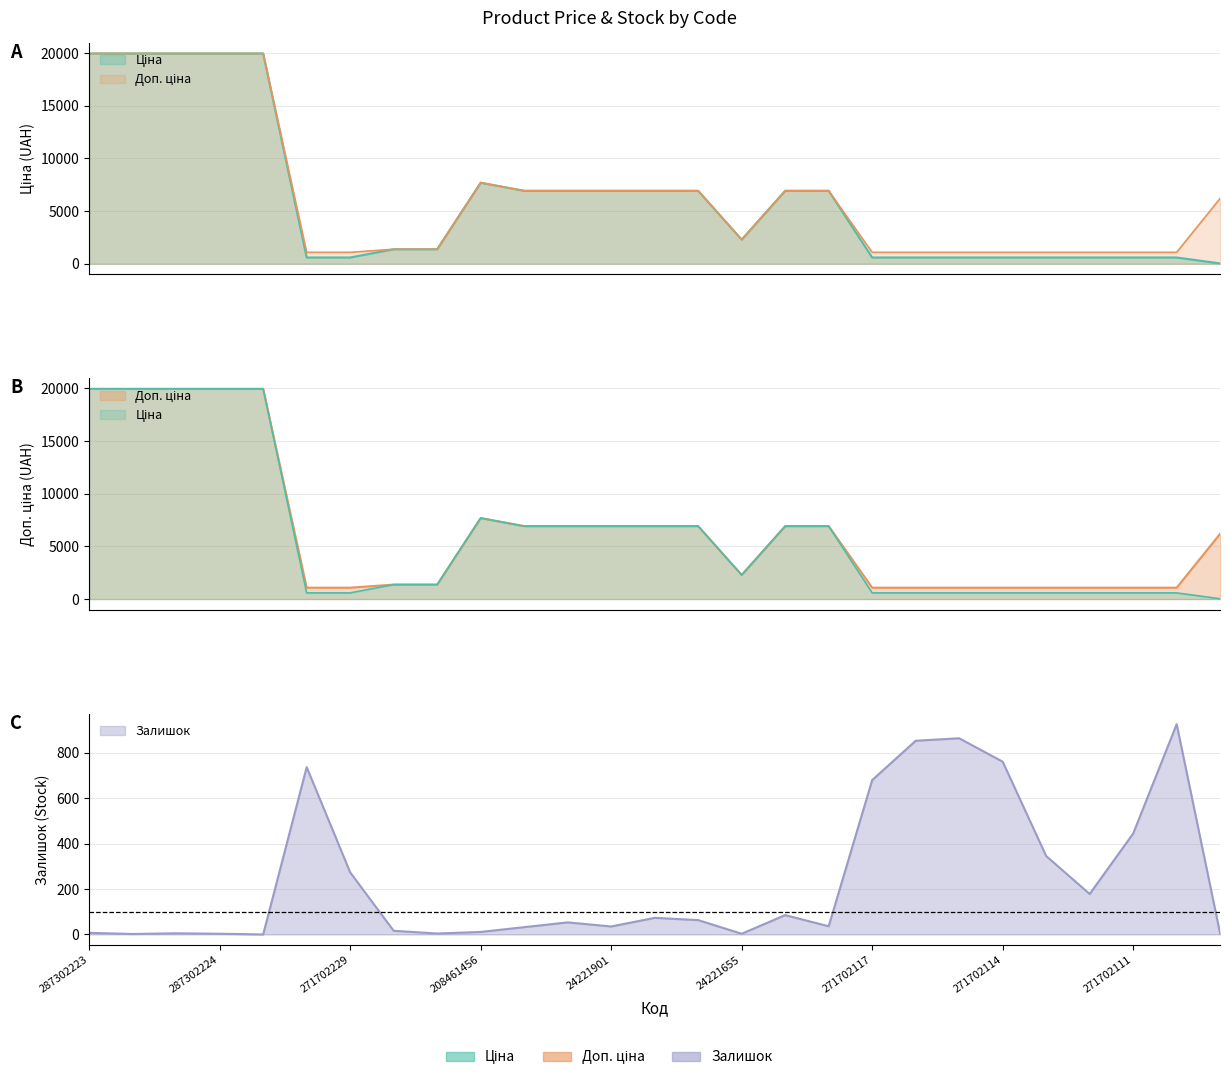

The value of Залишок at 271702111 is 444.0. True or false?

True